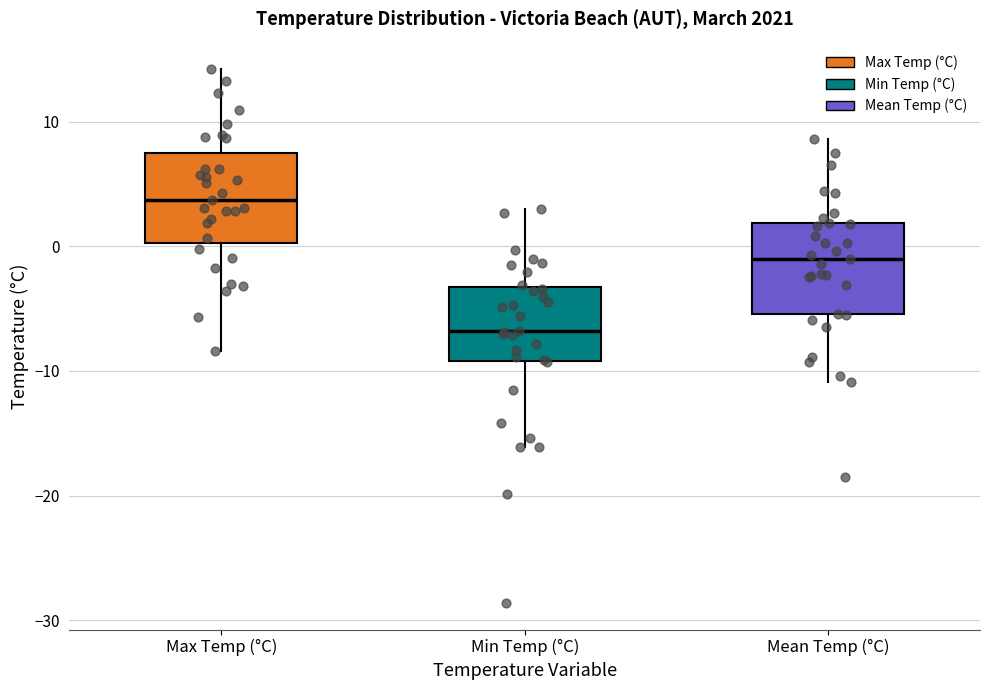

Reading left to right, transcribe this box plot: for each box, give where its median line is, the range the box spans, and where its two whiskers end, as read against the y-axis. The values are not printed on the chart, so give them approximately, as read against the axis.

Max Temp (°C): median 4, box 0 to 7, whiskers -8 to 14
Min Temp (°C): median -7, box -9 to -3, whiskers -16 to 3
Mean Temp (°C): median -1, box -5 to 2, whiskers -11 to 9